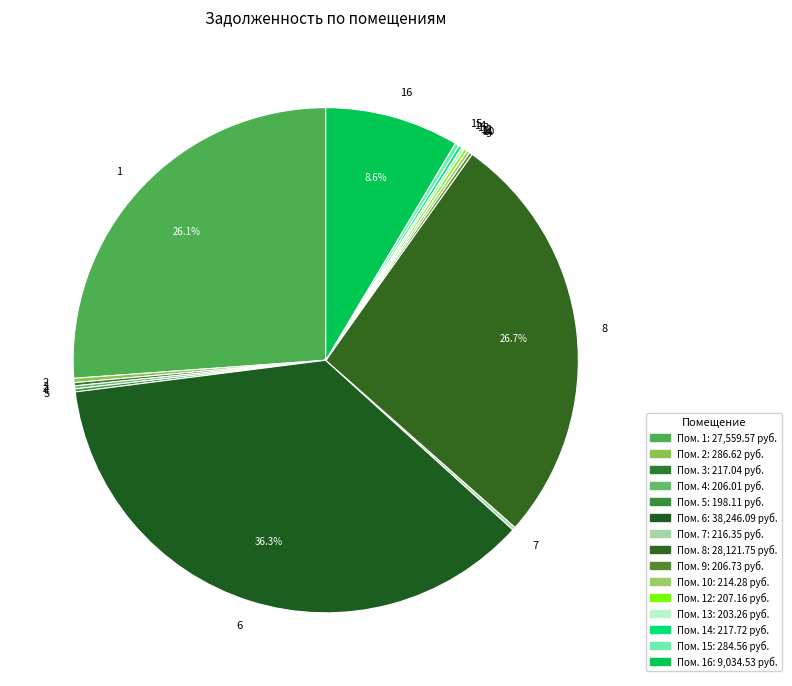

What is the largest slice in the pie chart?

6